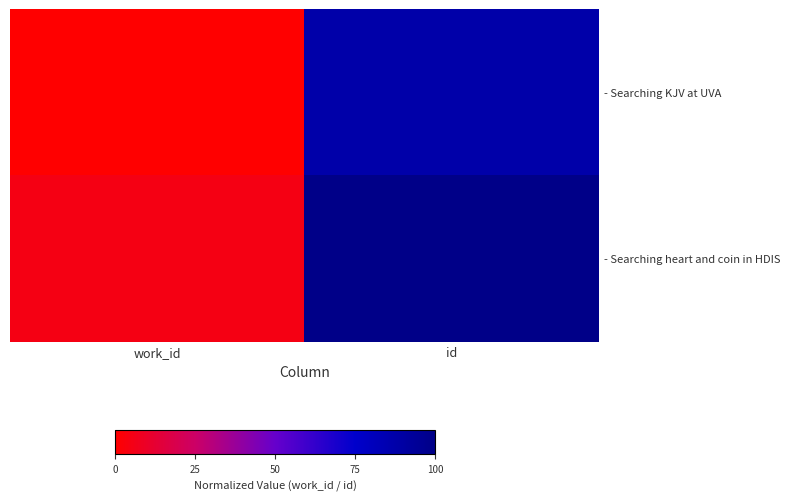

Which series has the largest total across all categories?

- Searching heart and coin in HDIS